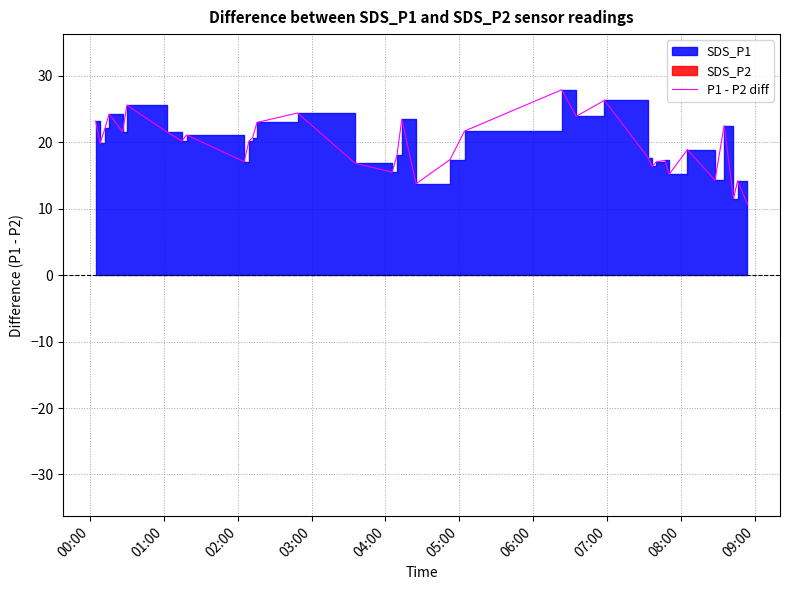

Does the chart have visible grid lines?

Yes